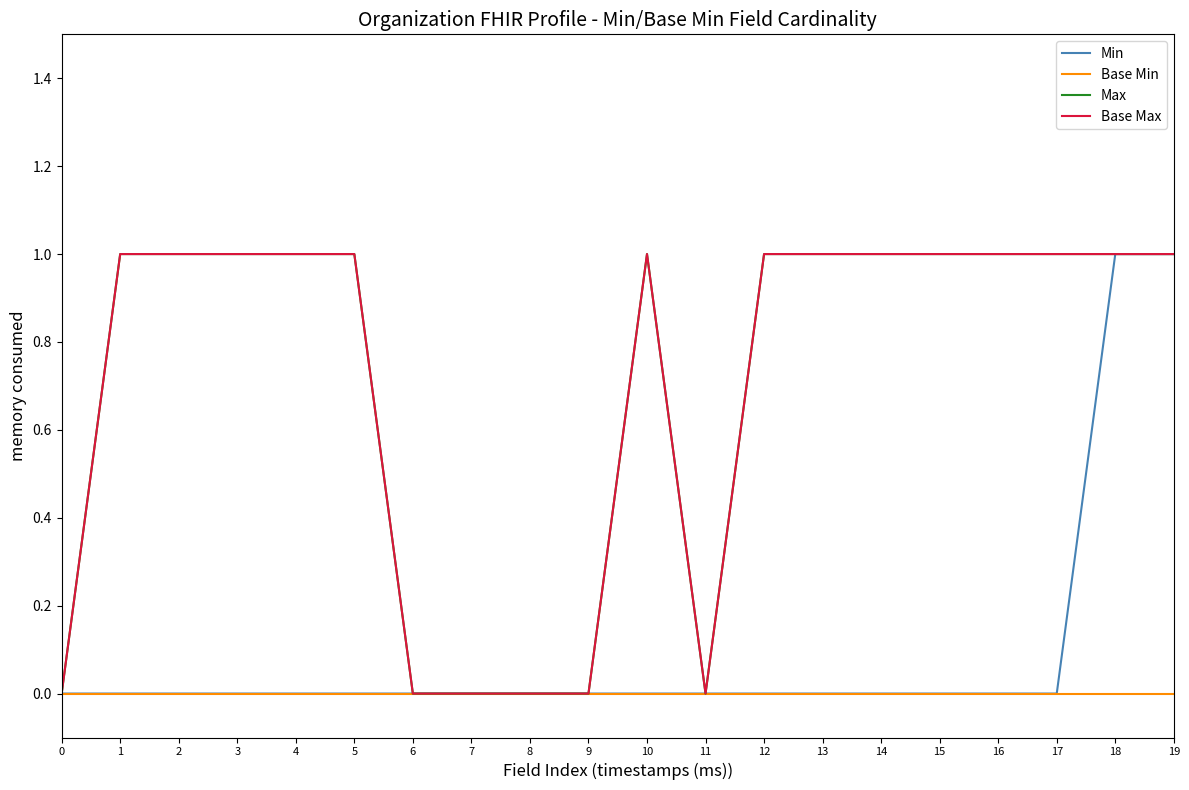

Does the chart have visible grid lines?

No